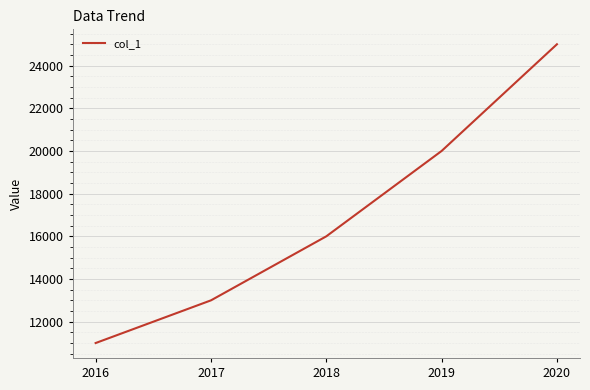

Which has a higher value, 2018 or 2020?

2020